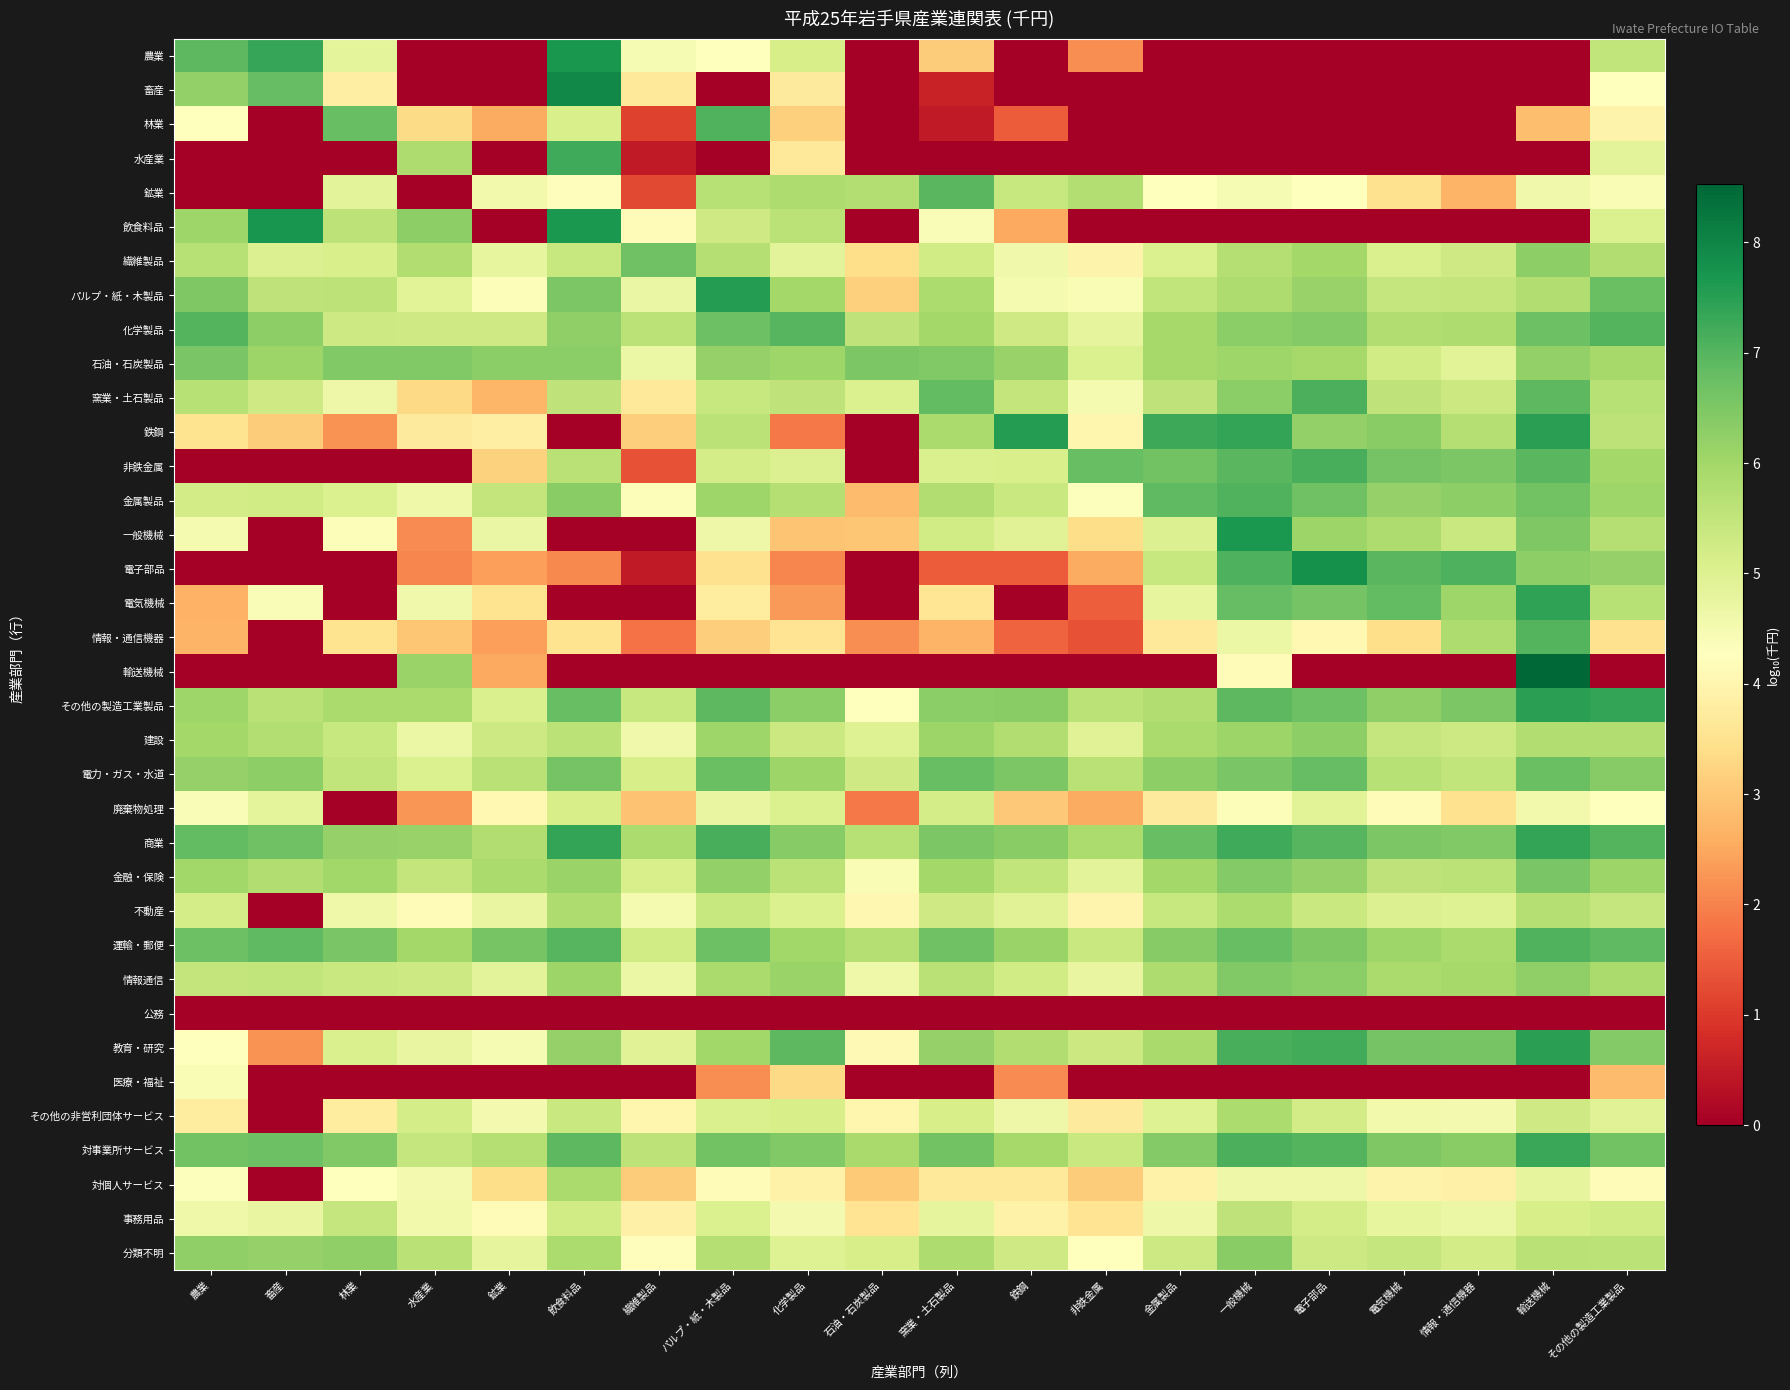

What is the total value across all series at 電気機械?

155.1